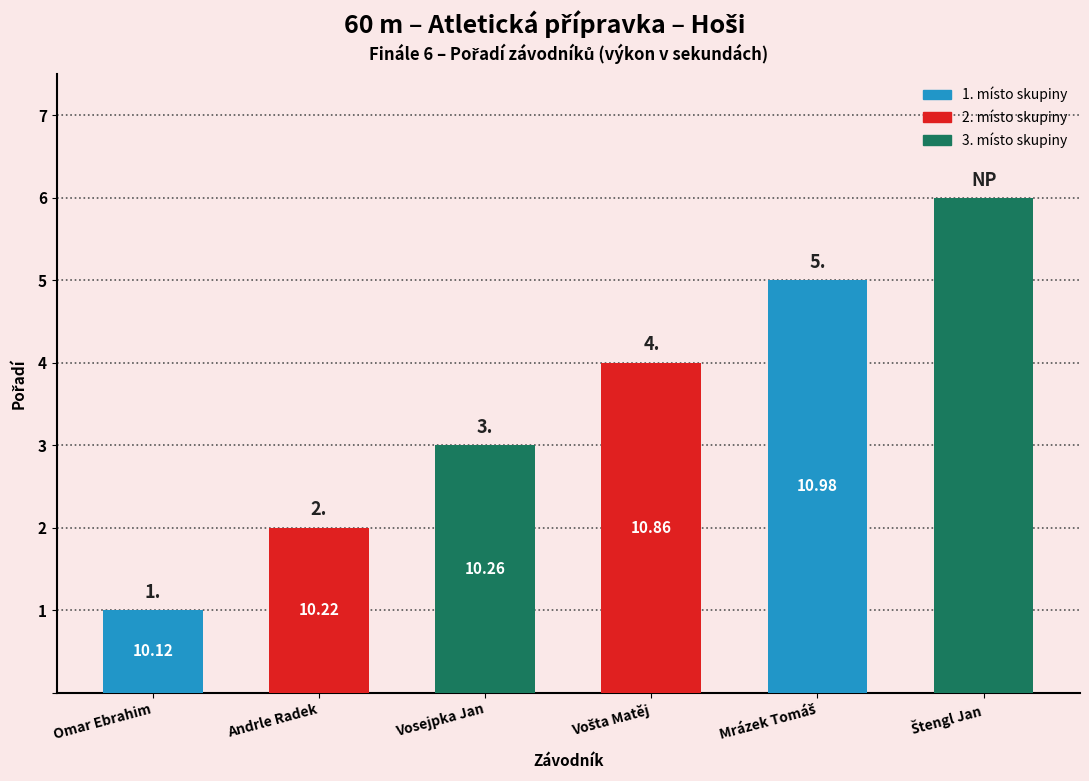

Reading left to right, what are all the values shown in this chart?

1	2	3	4	5	6